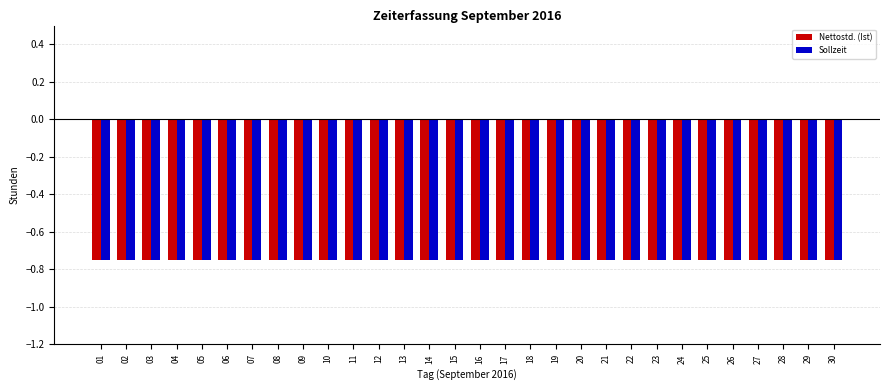

Are the bars horizontal?

No